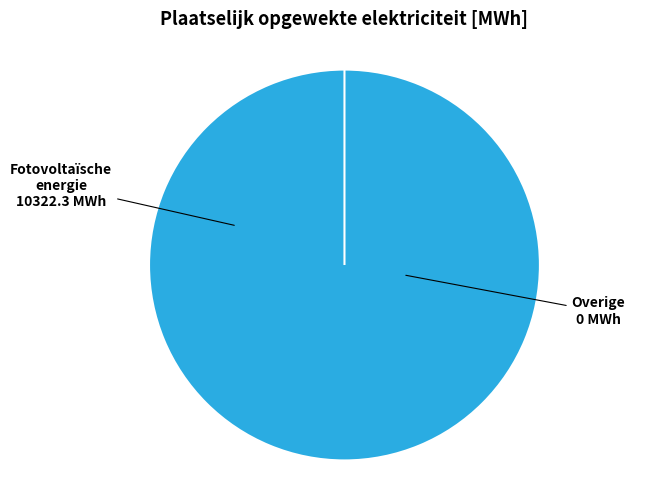

Which slice is the largest?

Fotovoltaïsche energie